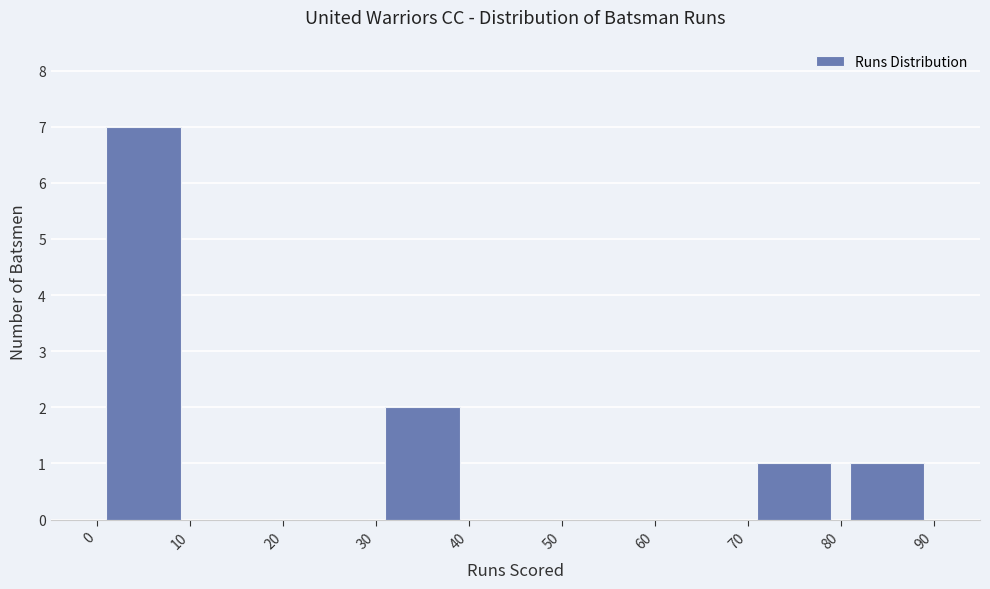

Reading left to right, list every bar in this chart as the range it spans on the x-axis followed by its height. The values are not printed on the chart, so give them approximately, as read against the axis.

0 to 10: 7
10 to 20: 0
20 to 30: 0
30 to 40: 2
40 to 50: 0
50 to 60: 0
60 to 70: 0
70 to 80: 1
80 to 90: 1